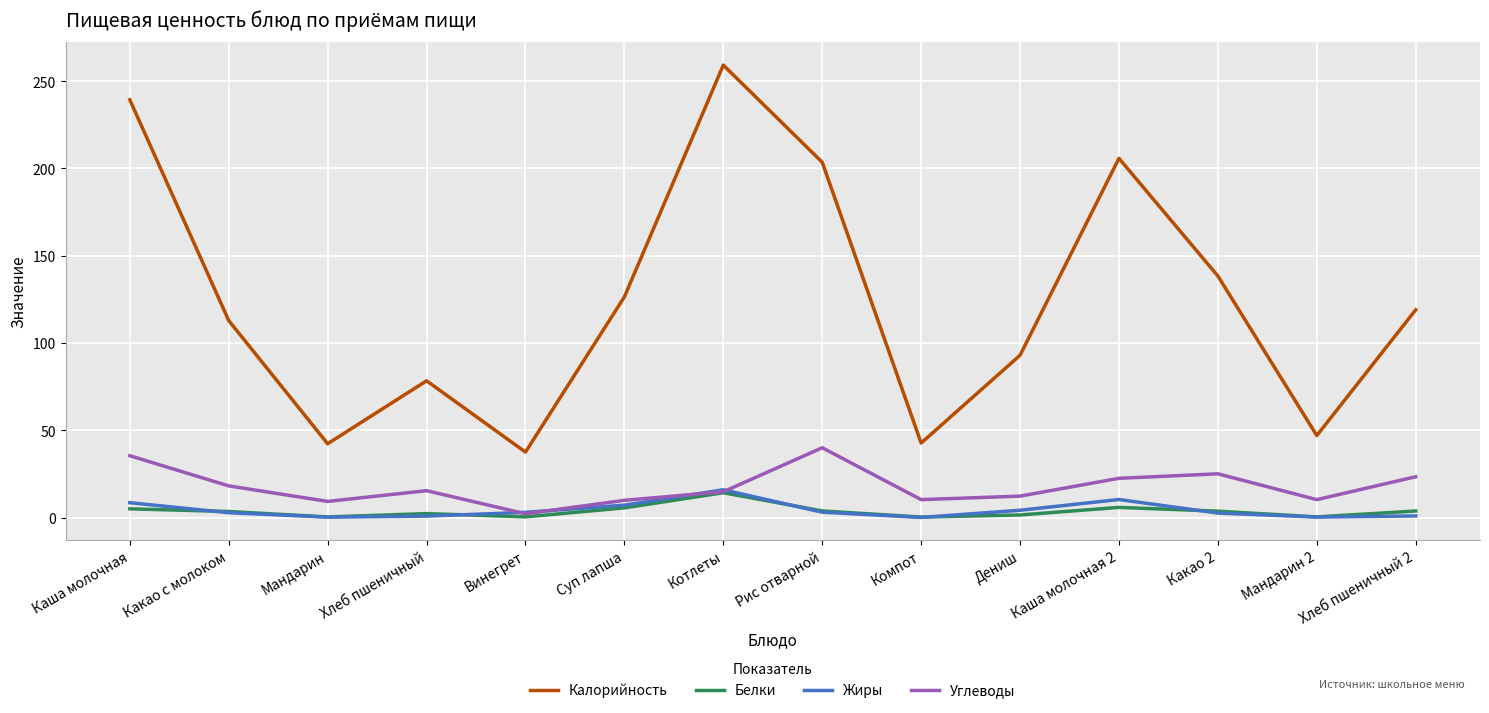

True or false: Жиры and Белки intersect in this chart.

True